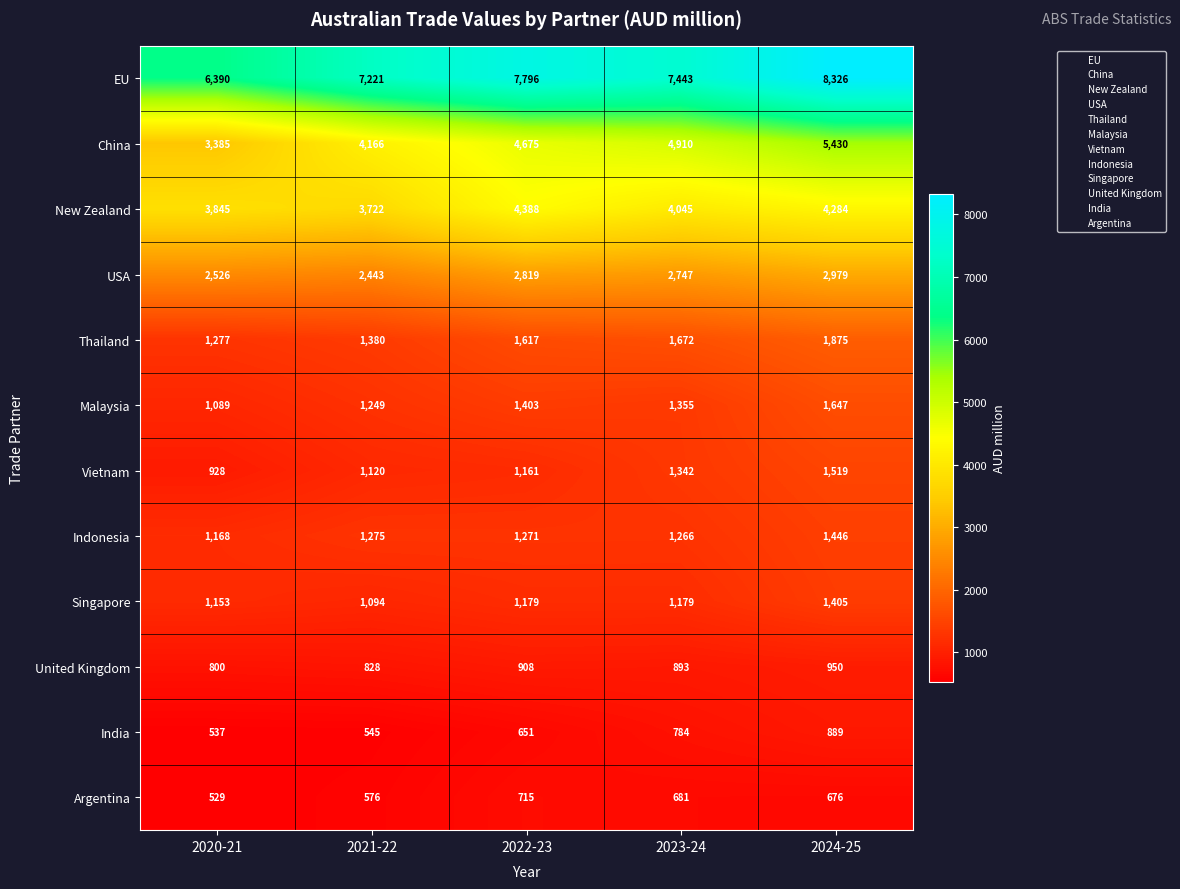

At which category does the chart reach its minimum across all series?

2020-21